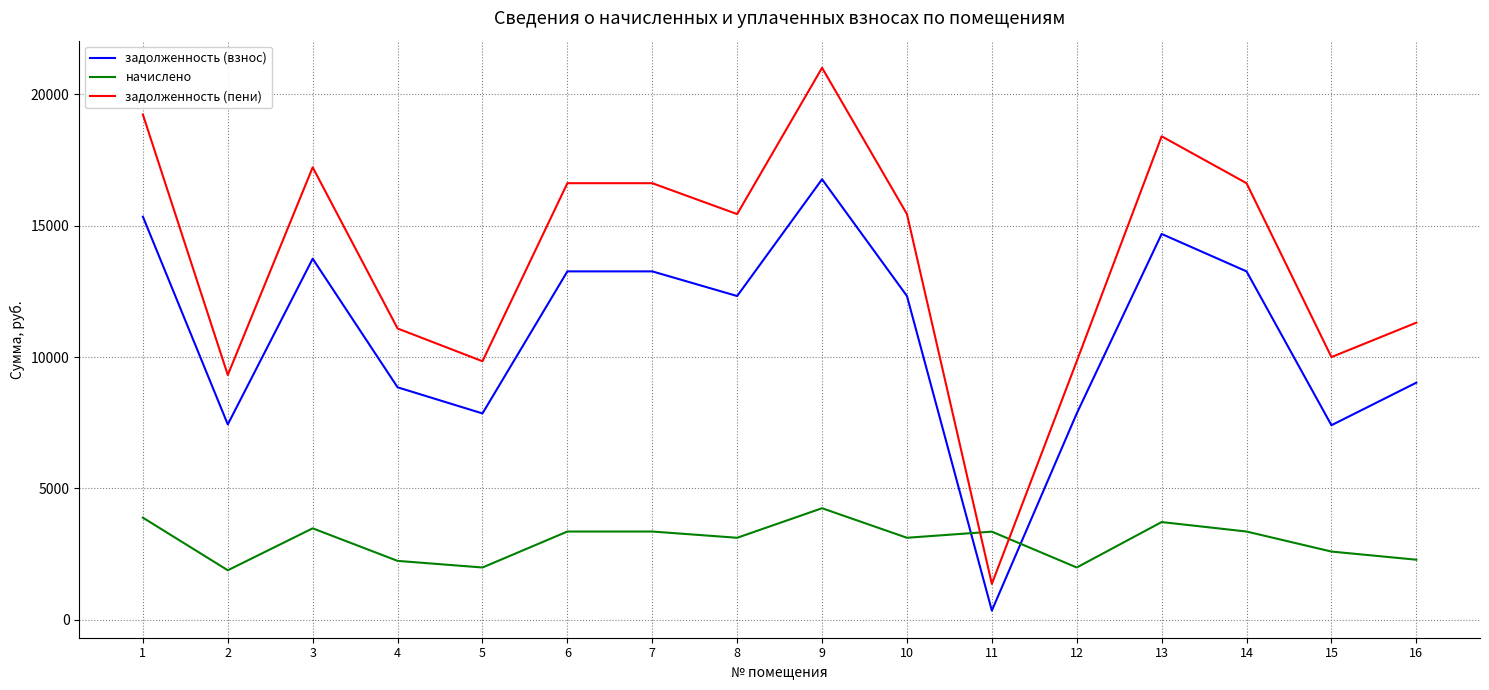

At which category does начислено reach its first local valley?

2